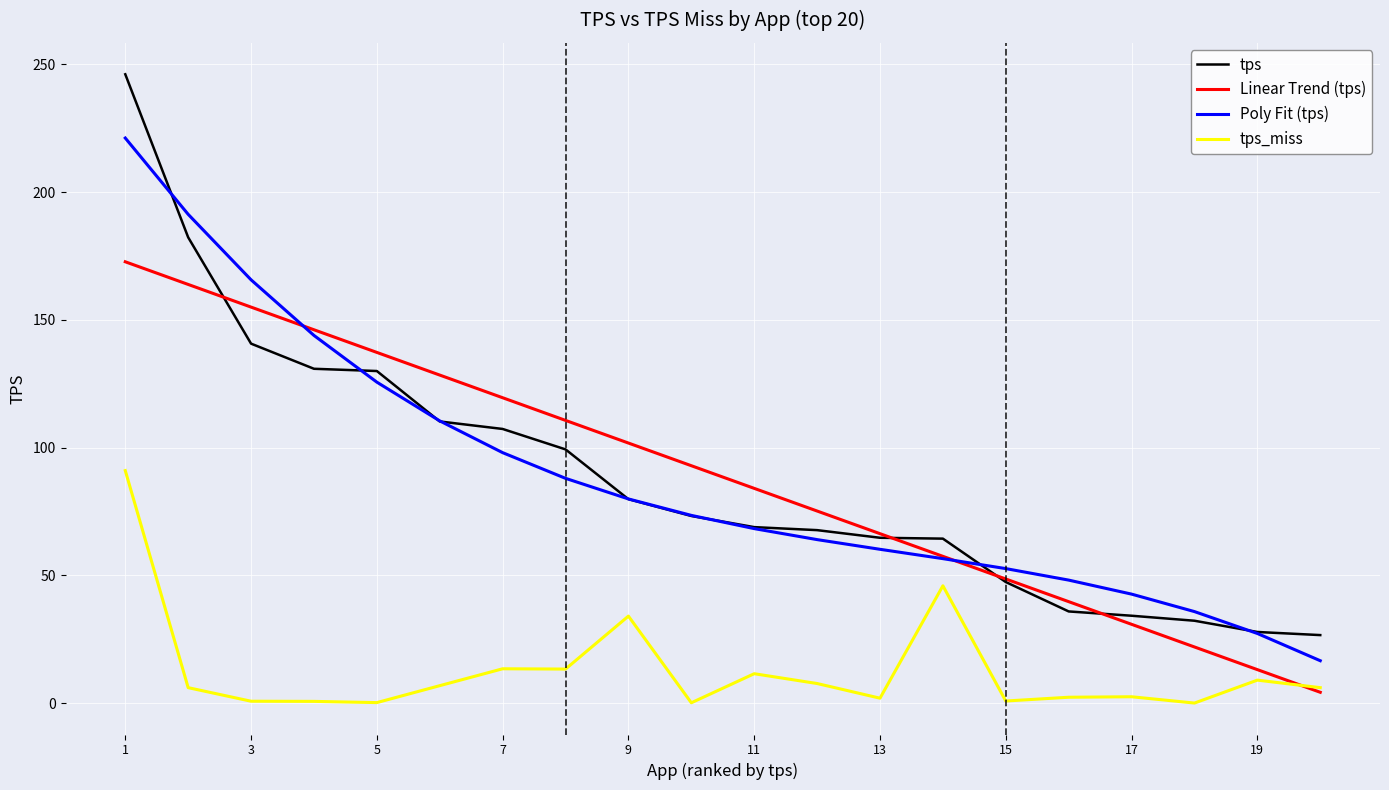

Which series has the widest spread of values?

tps